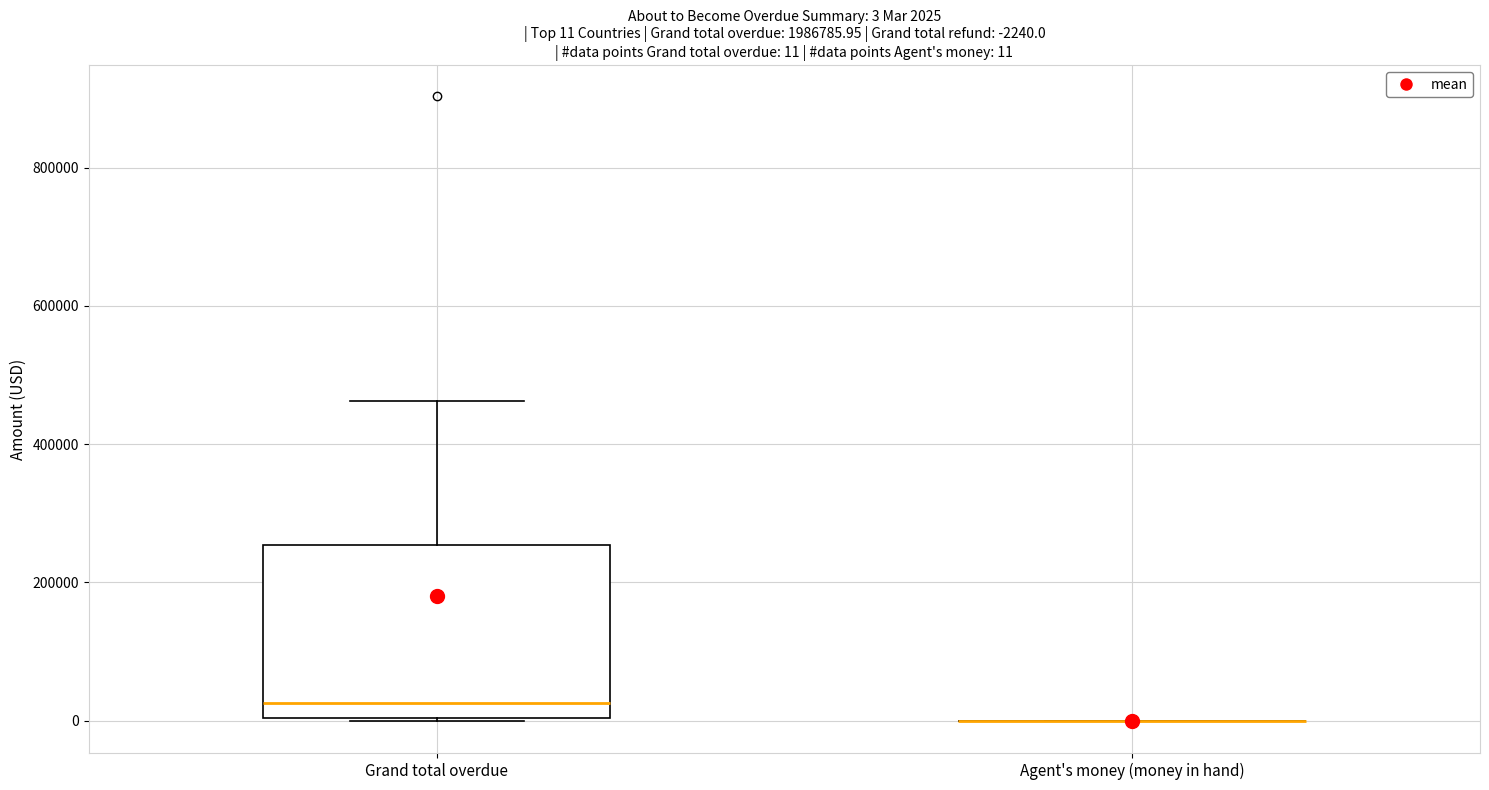

Comparing the boxes themselves (not the whiskers), which one is the tallest?

Grand total overdue